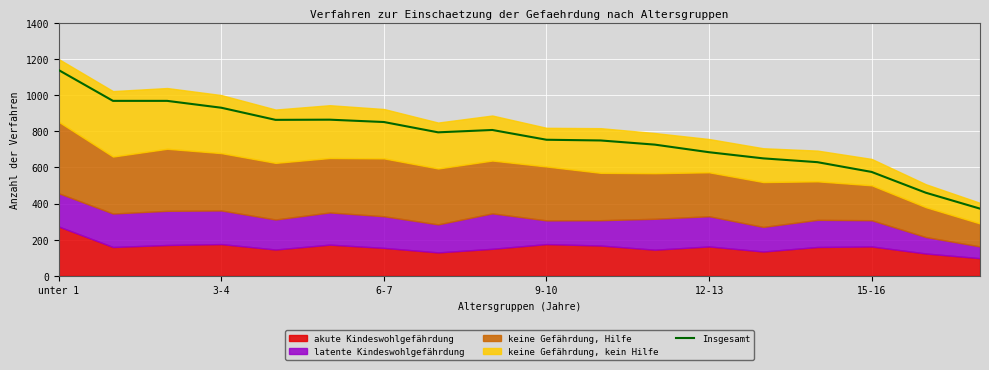

What is the maximum value for Insgesamt?

1138